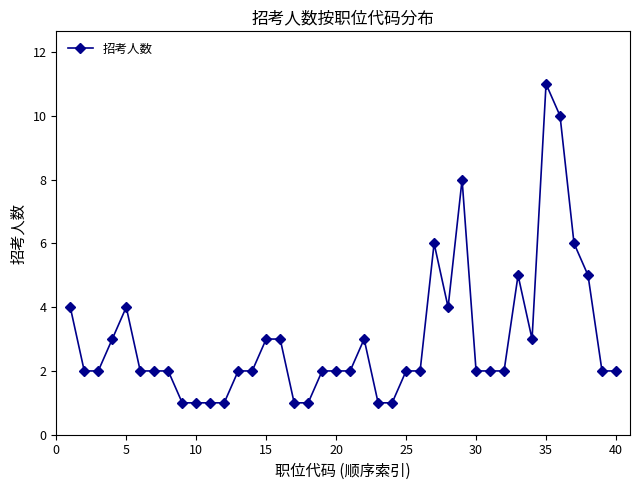

What is the difference between the maximum and minimum values?

10